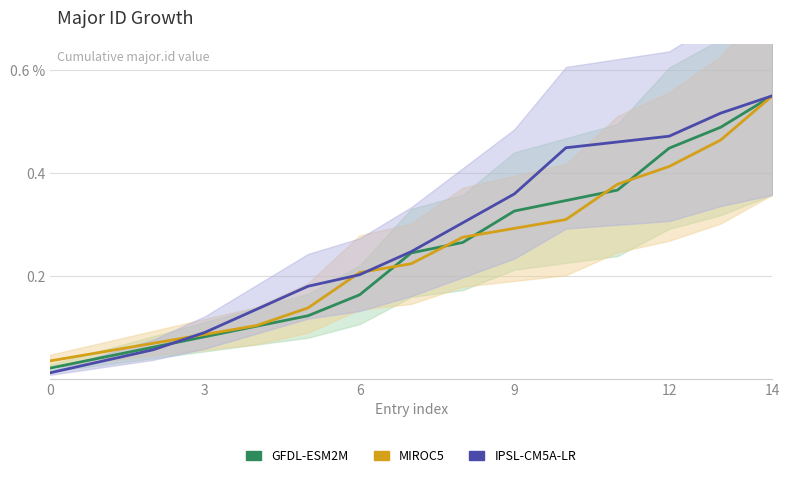

List the series in order of their peak value, lowest first.

GFDL-ESM2M, MIROC5, IPSL-CM5A-LR